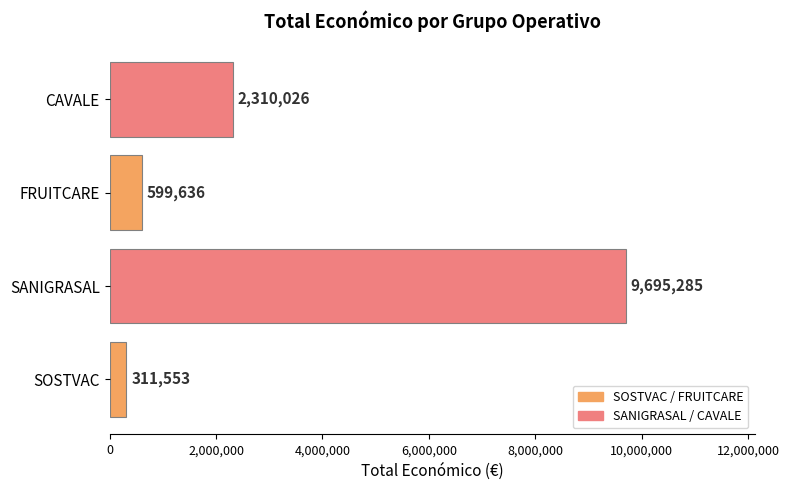

Reading top to bottom, list all the values displayed in this chart.

2310026	599636	9695285	311553